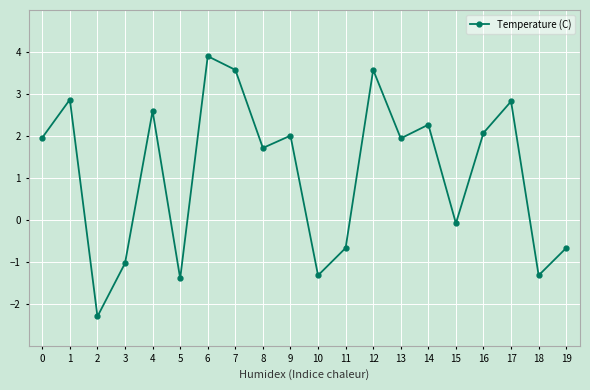

Is it true that the value at 10 is -1.3?

True